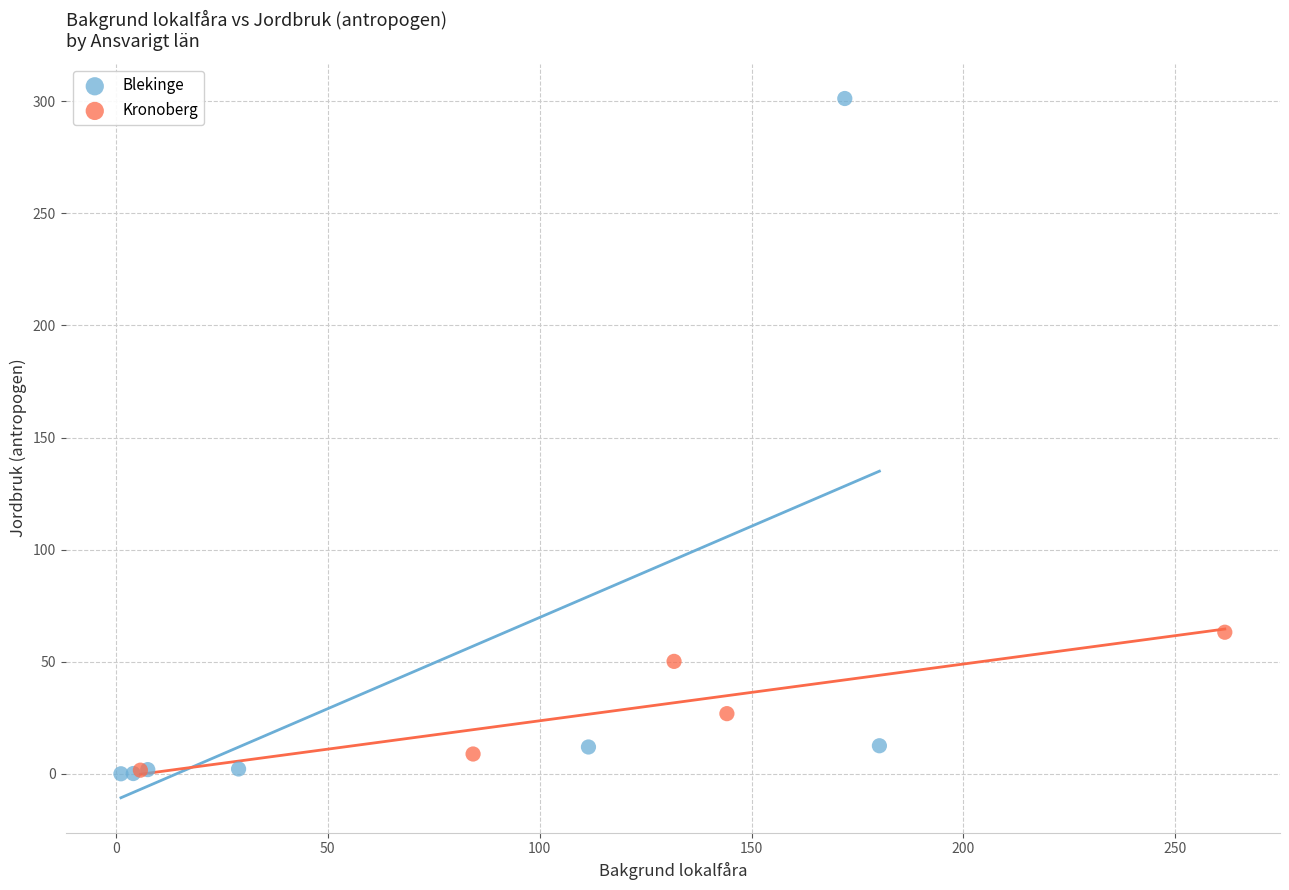

Which series has the largest Y range (max minus min)?

Blekinge